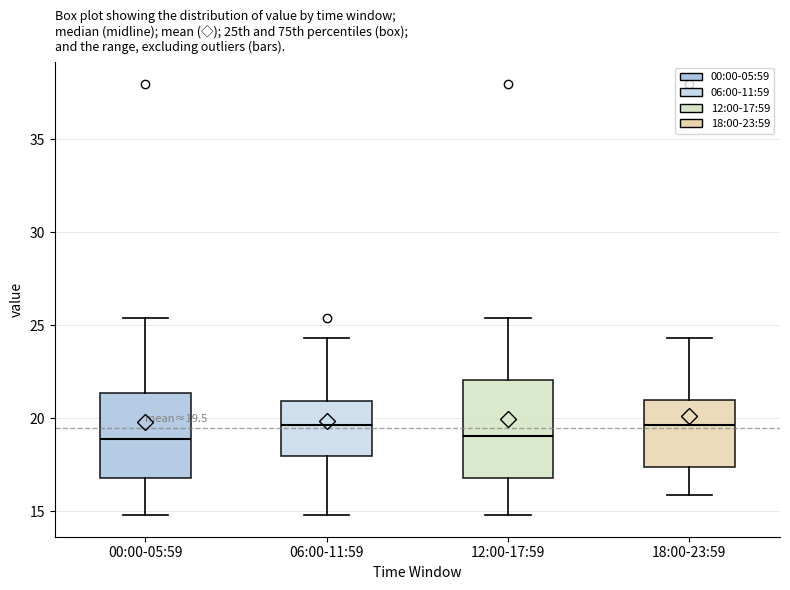

Which box is the tallest, from its lower edge to its upper edge?

12:00-17:59